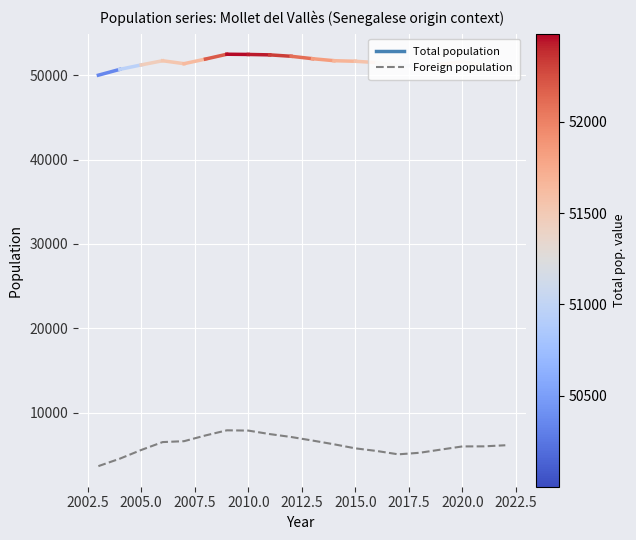

What is the minimum value shown in the chart?

3650